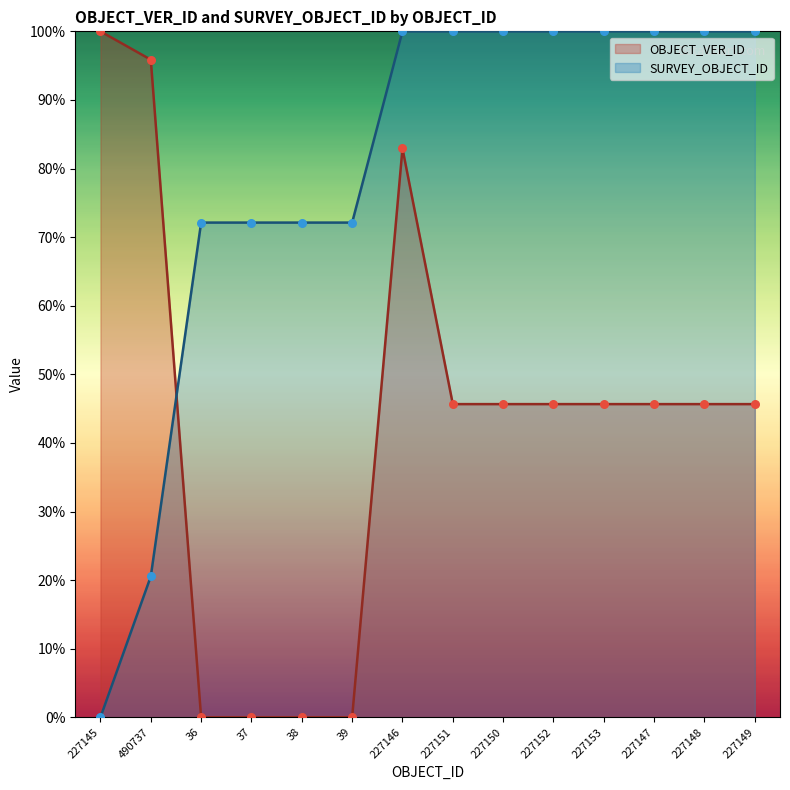

What are all the series names shown in the legend?

OBJECT_VER_ID, SURVEY_OBJECT_ID